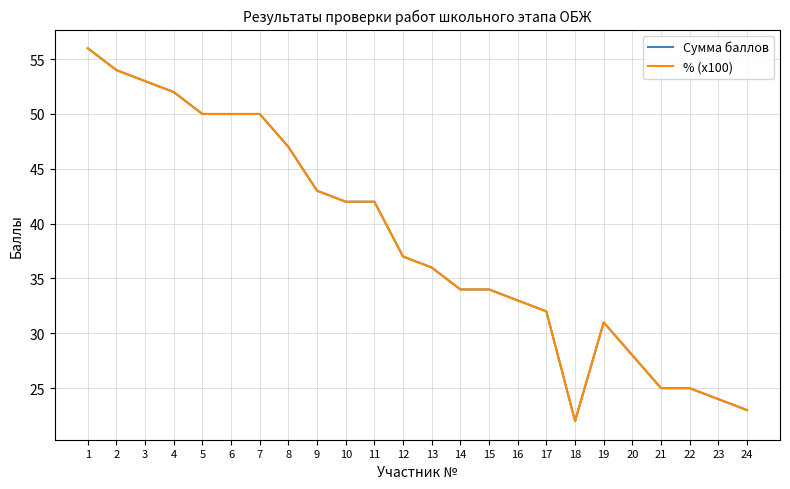

Which series has the largest total across all categories?

Сумма баллов